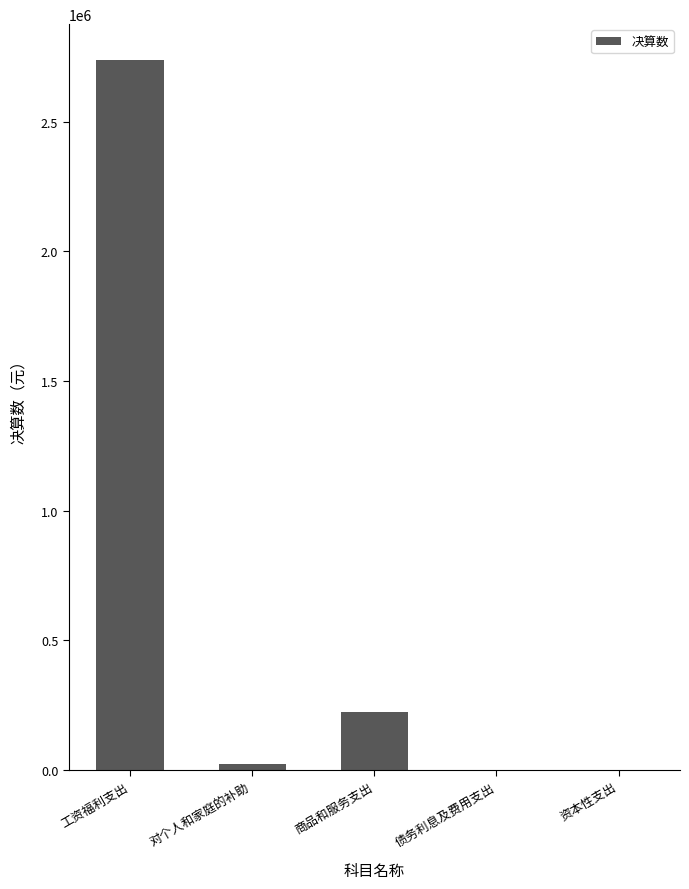

How many data points does each series have?

5